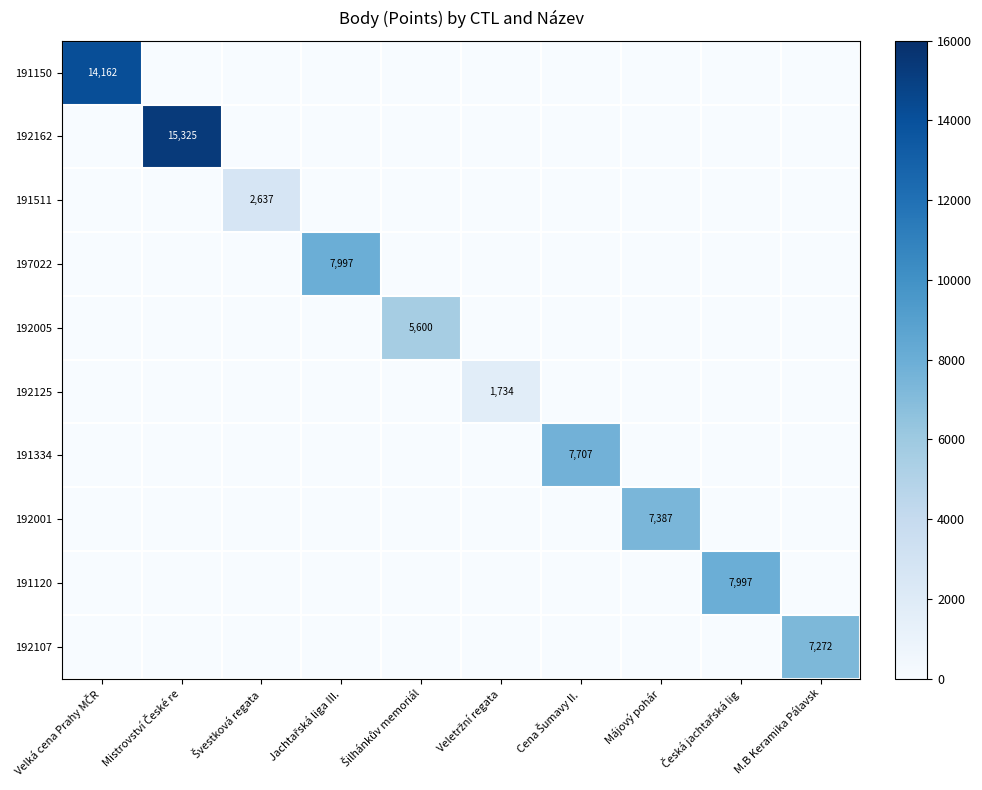

Is it true that 191120 equals 4403 at M.B Keramika Pálavsk?

False